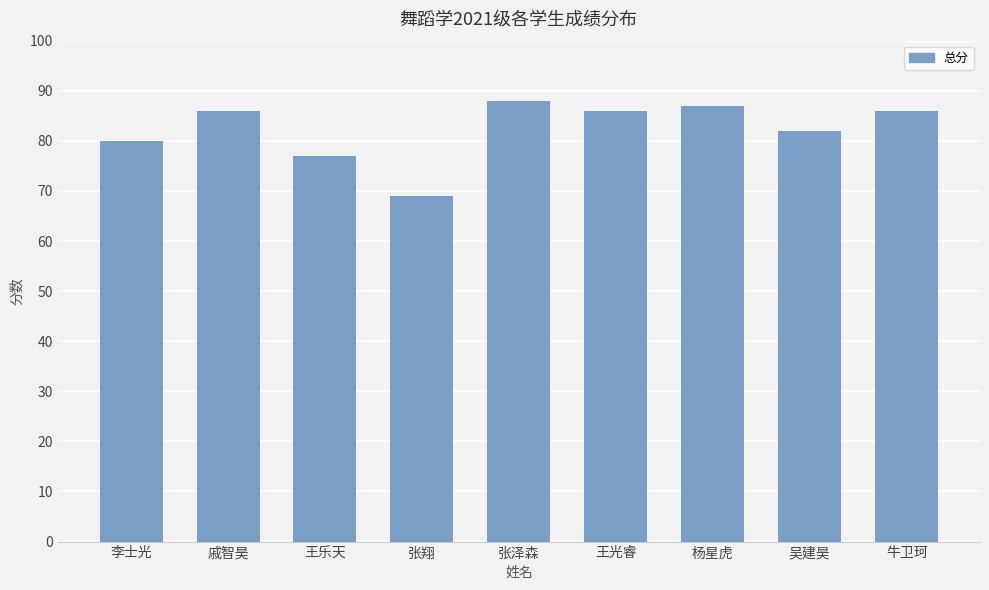

Reading left to right, what are all the values shown in this chart?

80	86	77	69	88	86	87	82	86